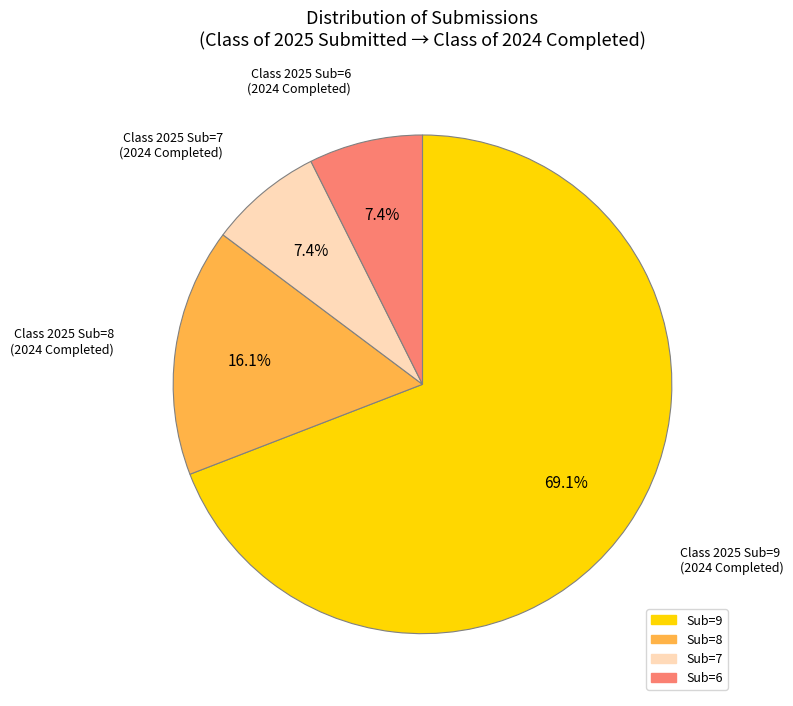

Does any single category account for the majority?

Yes